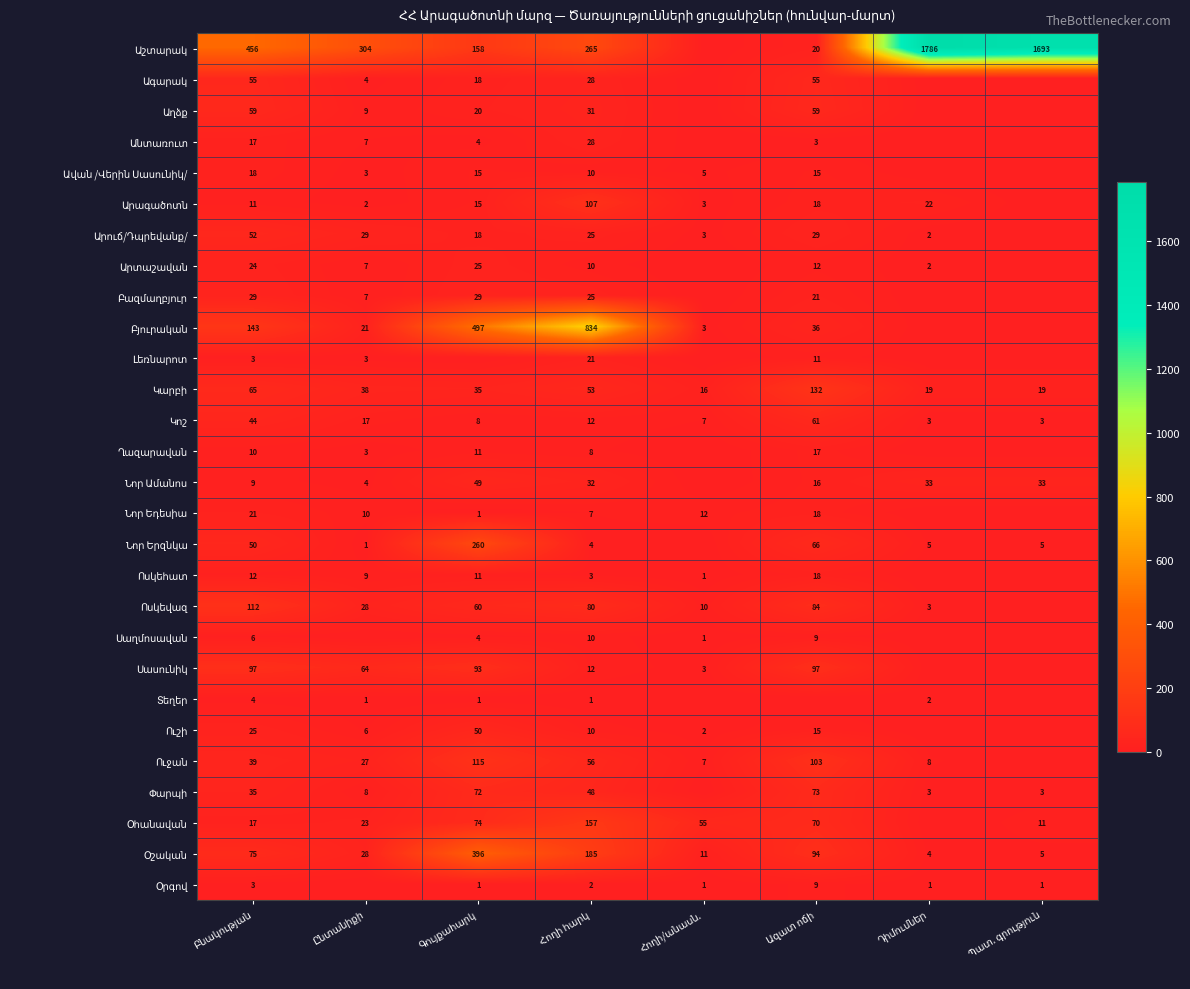

The Օհանավան series shows 74 at Գույքահարկ. True or false?

True